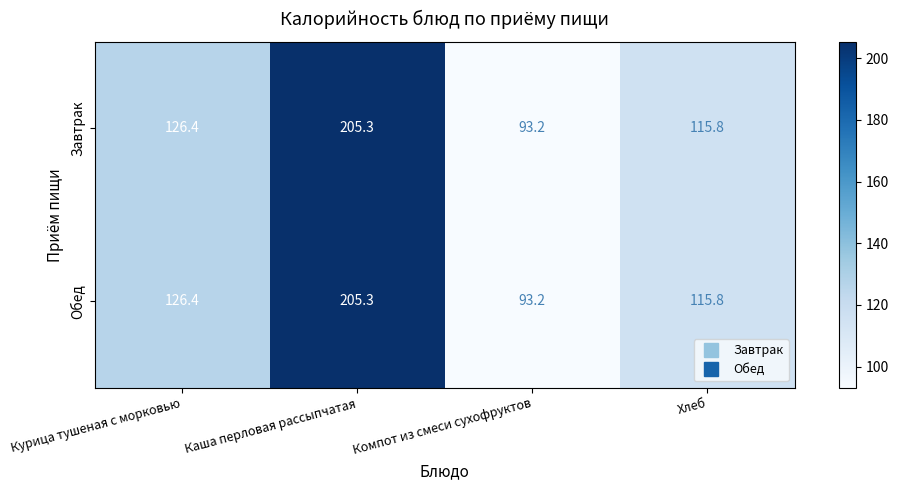

The value of Завтрак at Курица тушеная с морковью is 40.6. True or false?

False